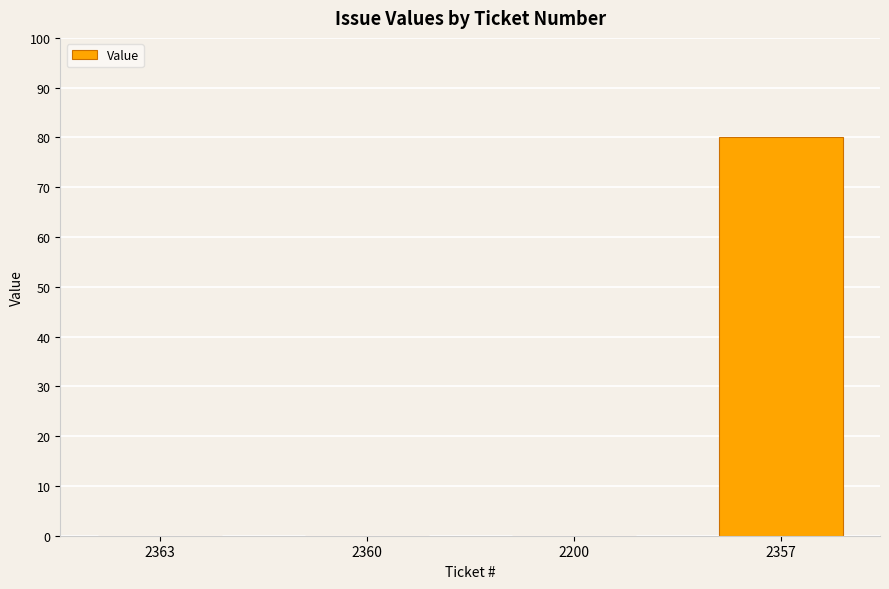

Count the number of data series in this chart.

1